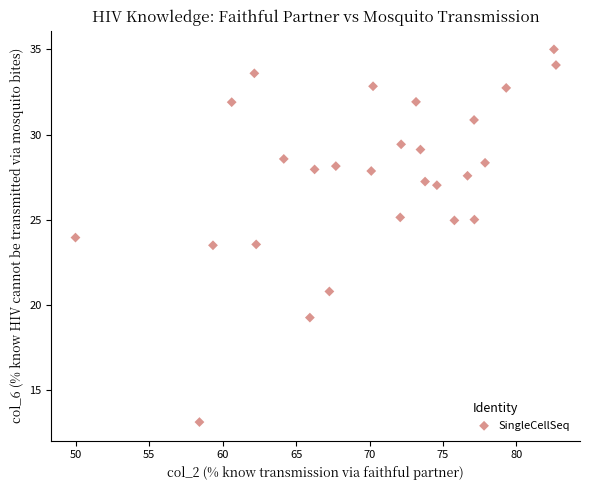

What is the range of Y values (max minus min)?

21.9